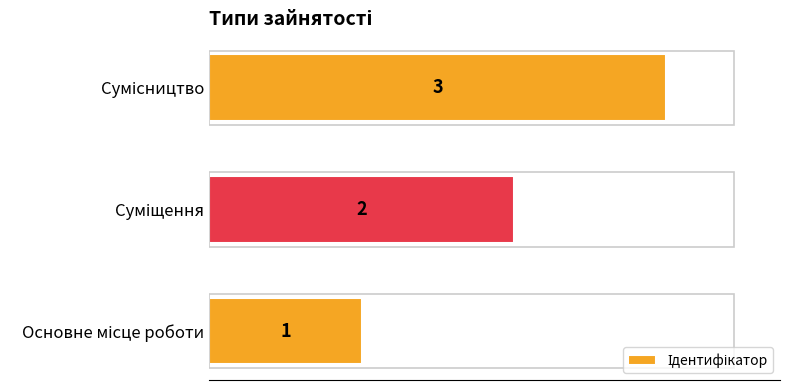

What is the difference between the maximum and minimum values?

2